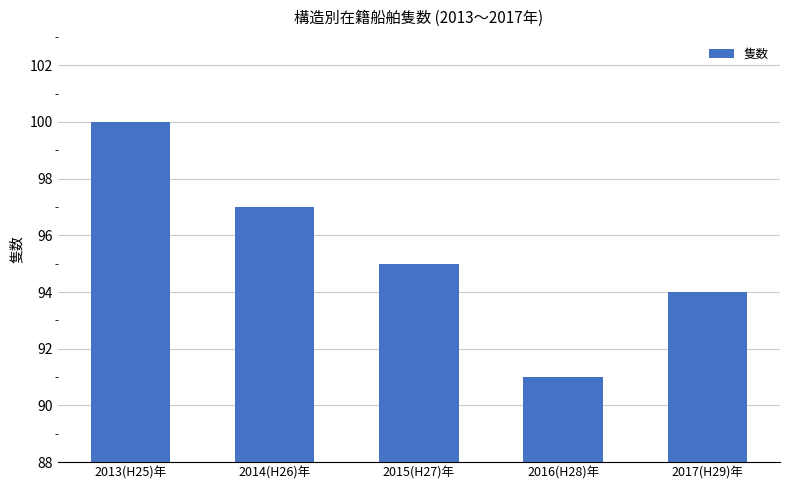

Reading left to right, list all the values displayed in this chart.

100	97	95	91	94